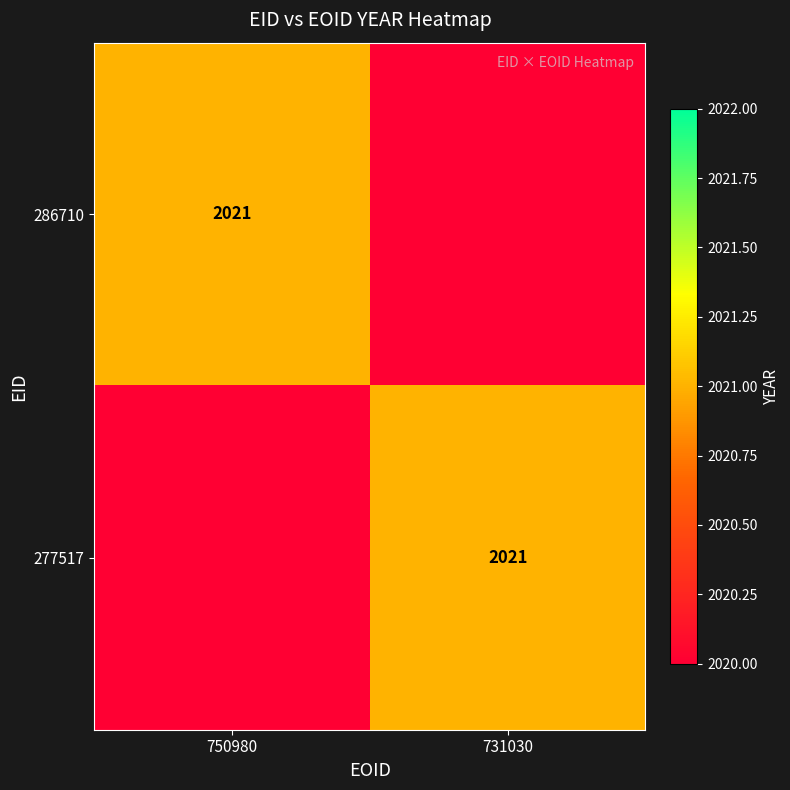

True or false: 286710 has a value of 2652 at 750980.

False